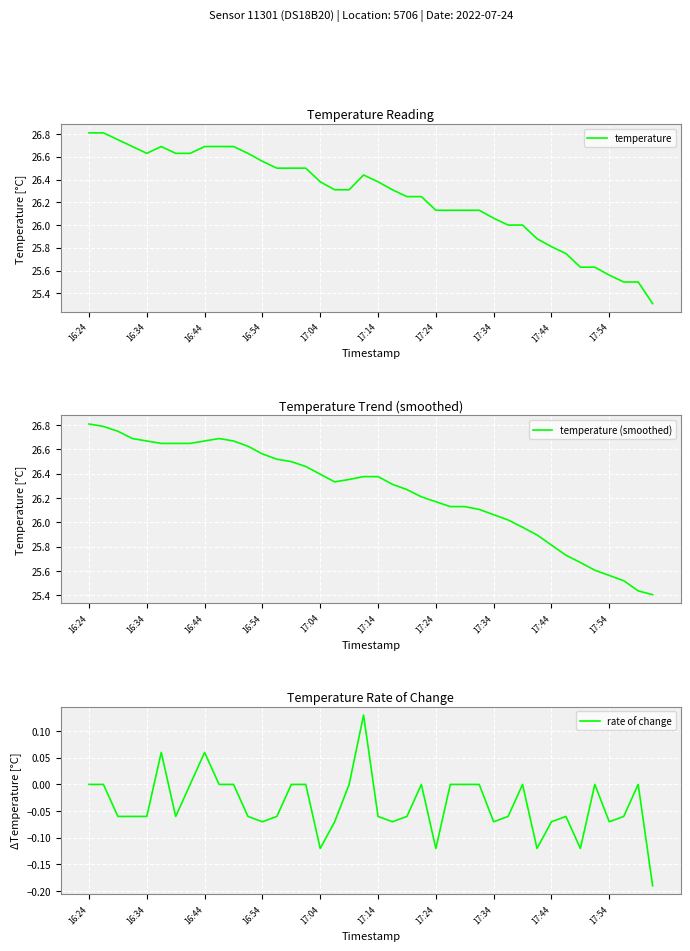

Where is the first local minimum for temperature (smoothed)?

17